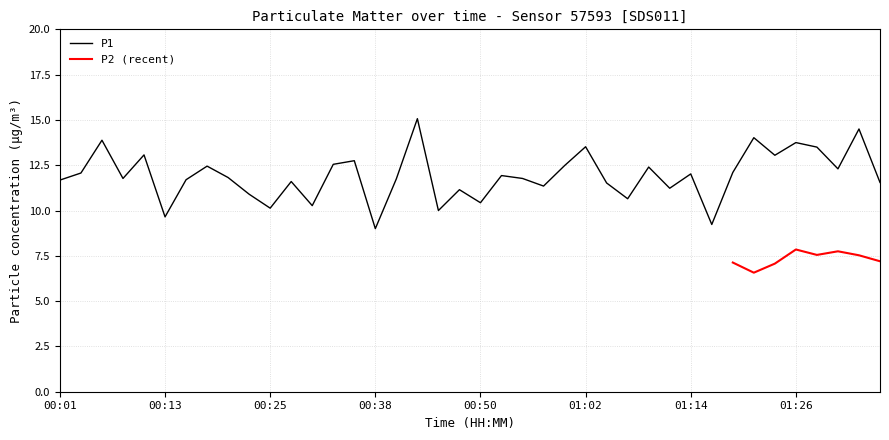

The chart shows a value of 13.7 at 00:13. True or false?

False